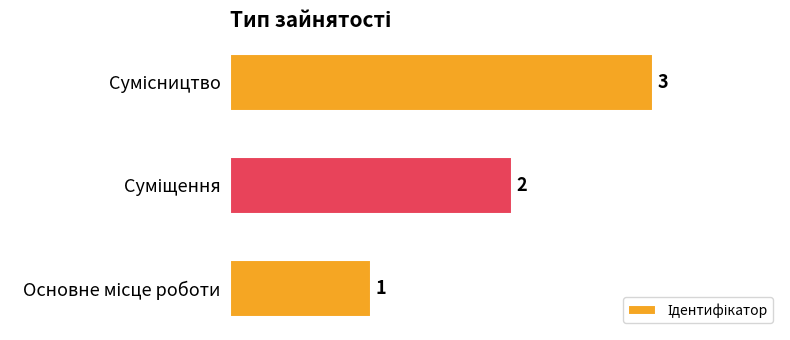

Does the chart contain stacked bars?

No